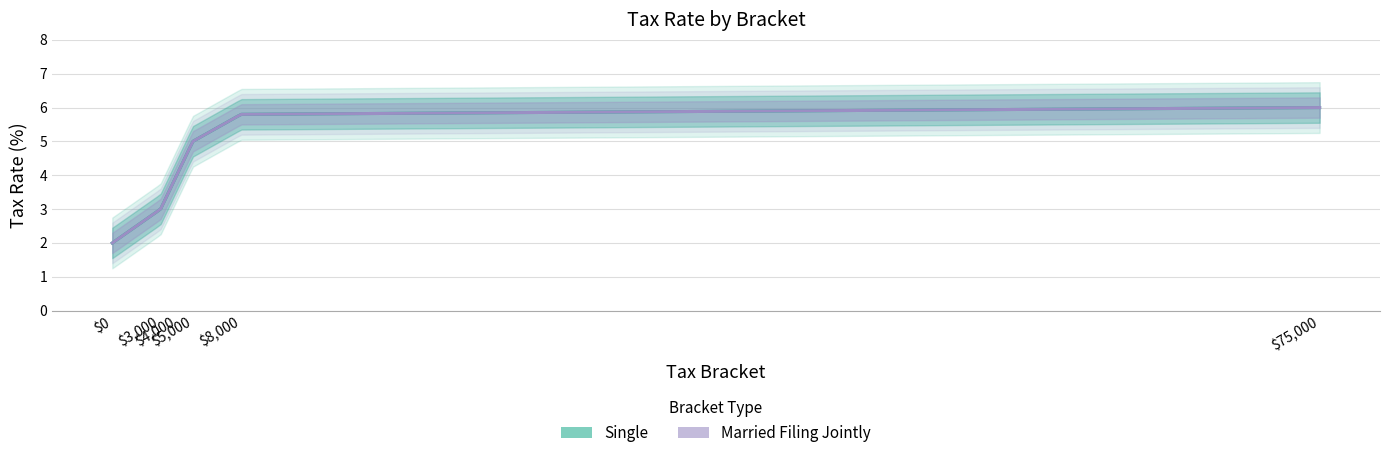

True or false: Married Filing Jointly has a value of 6.0 at 75000.

True